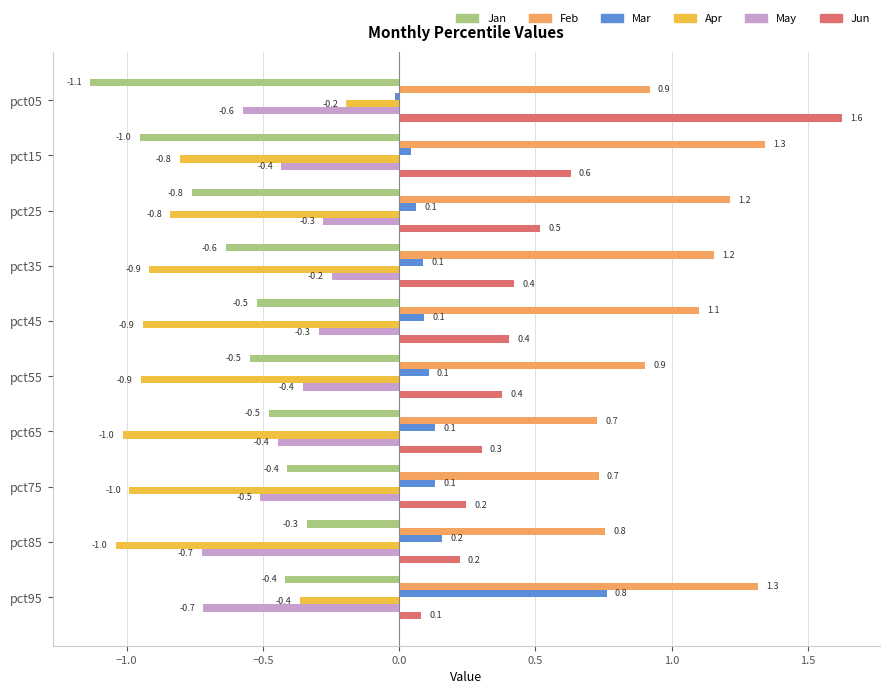

What are all the series names shown in the legend?

Jan, Feb, Mar, Apr, May, Jun